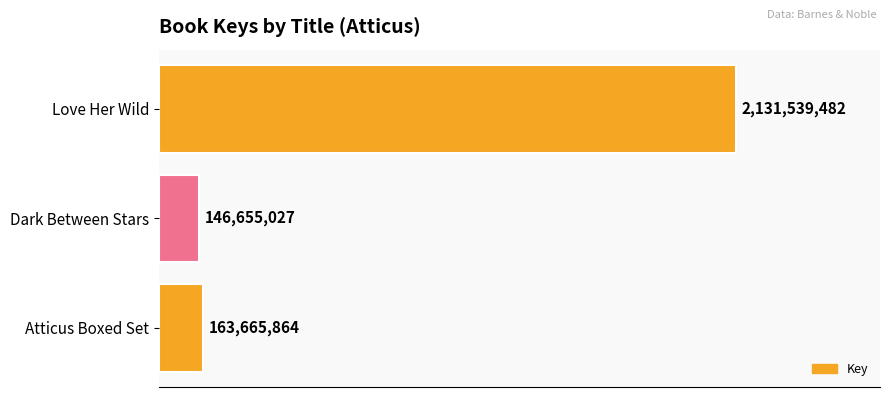

Are the bars horizontal?

Yes